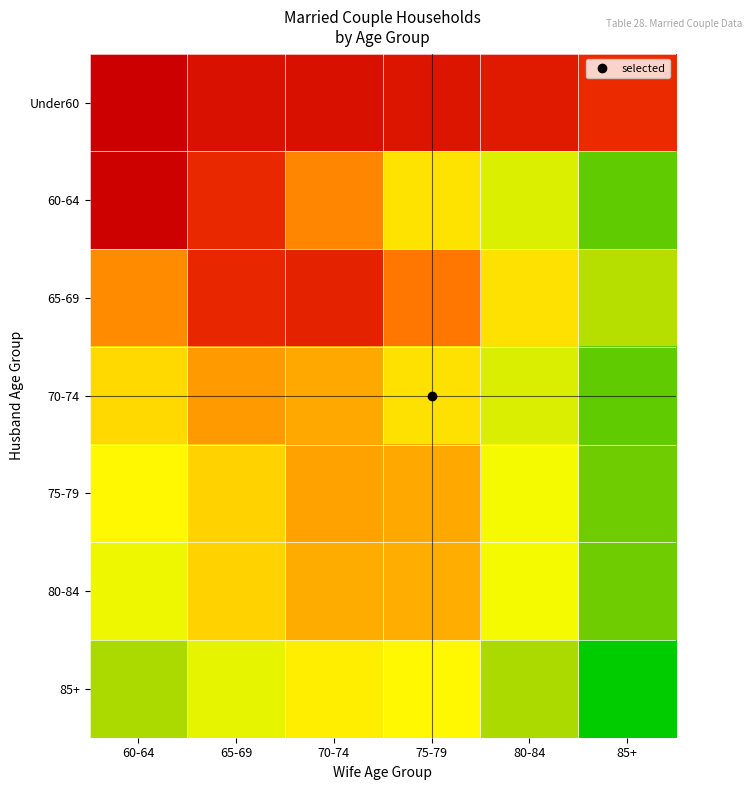

Between 60-64 and 65-69, which is larger?

60-64